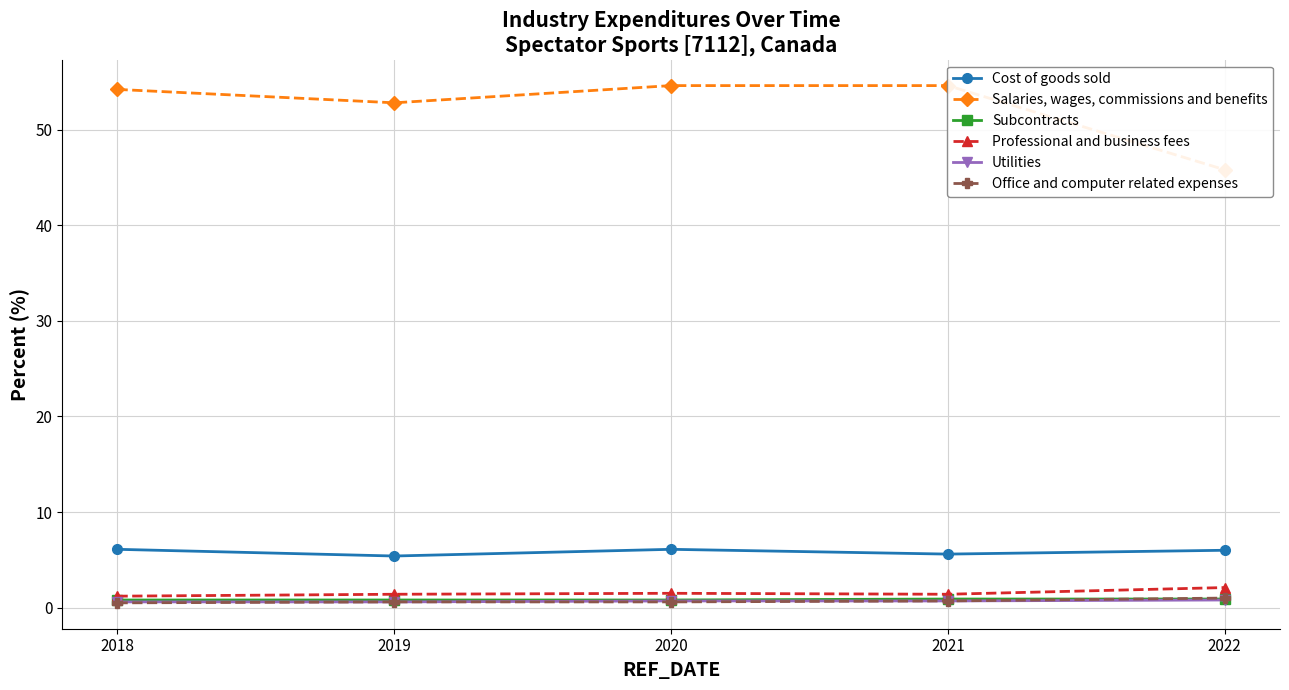

What is the highest value of the Subcontracts series?

0.9